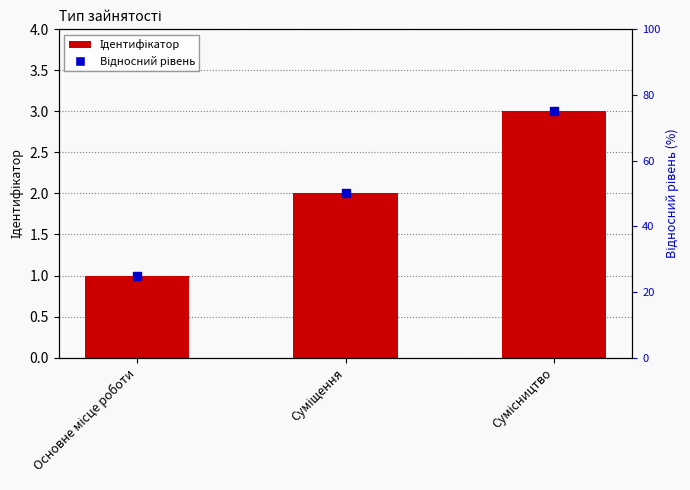

Which series has the largest total across all categories?

Відносний рівень